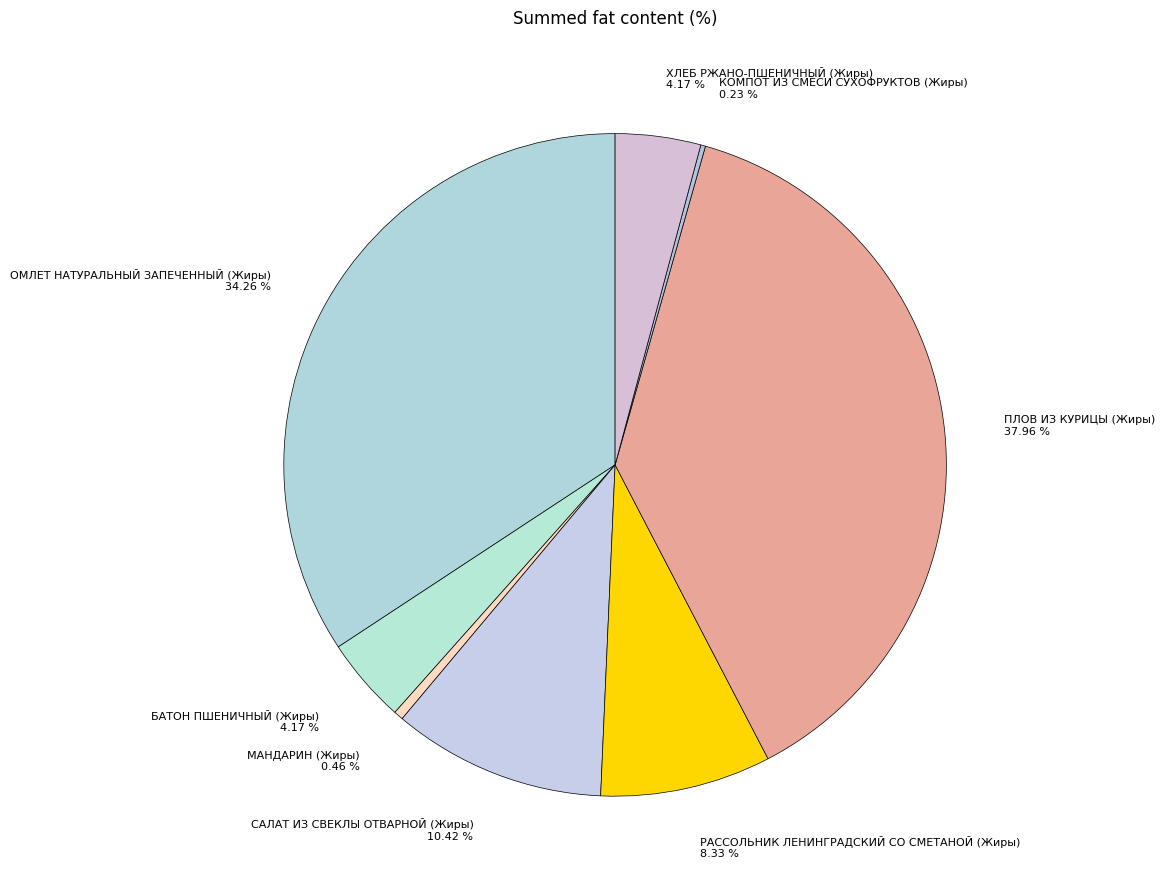

Which slice is the largest?

ПЛОВ ИЗ КУРИЦЫ (Жиры)